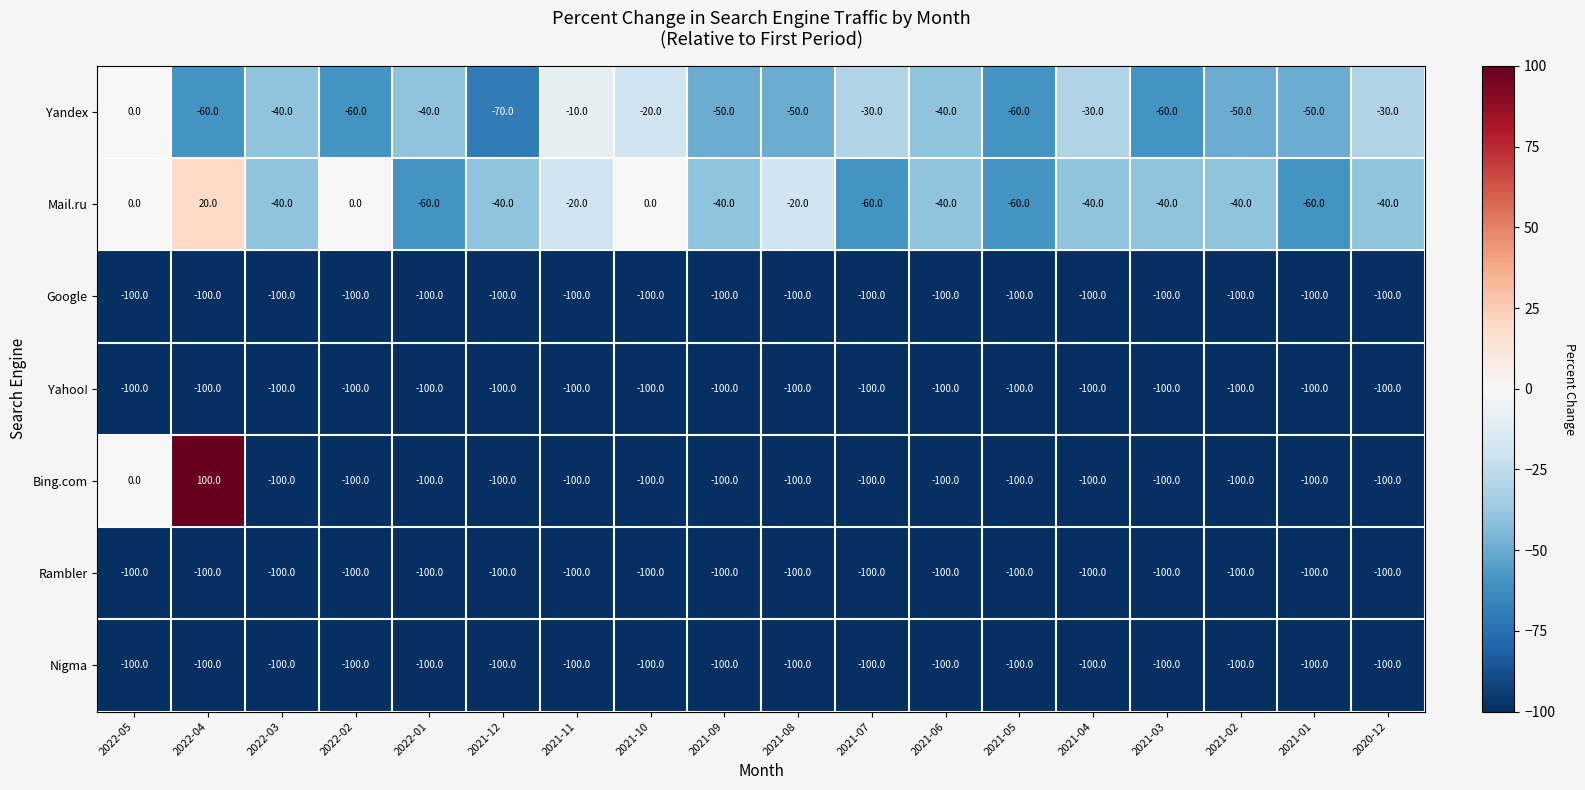

The Google series shows -23 at 2022-05. True or false?

False